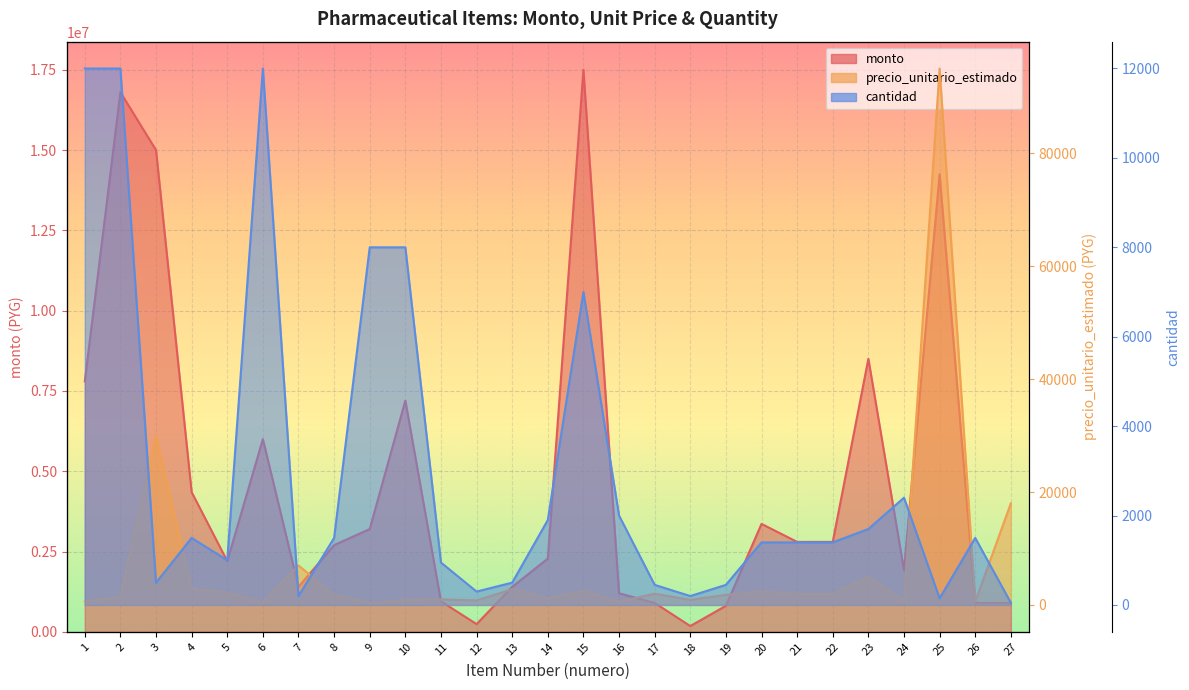

Which category has the highest value across all series?

15